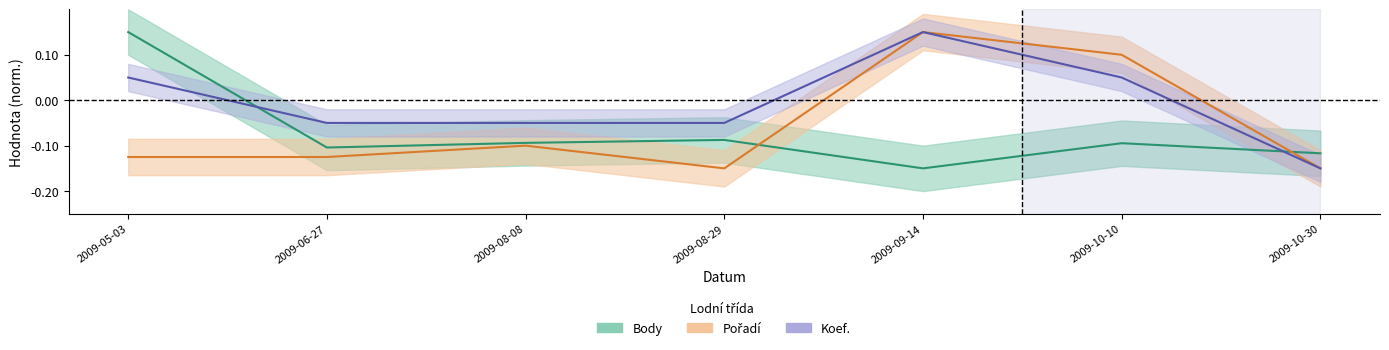

In Body, how many points are lower than both neighbors (excluding endpoints)?

2